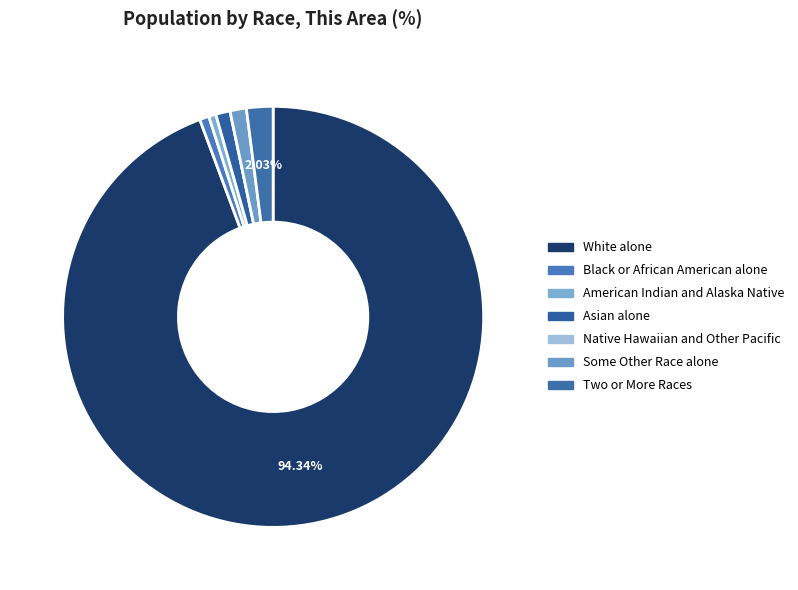

Is there a majority slice in this chart?

Yes